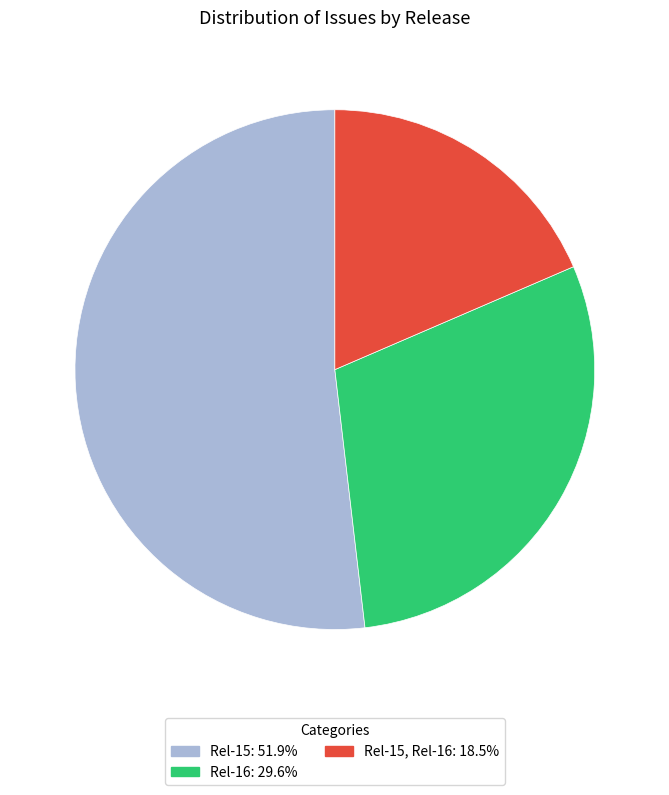

Is there any slice that represents more than half of the pie?

Yes